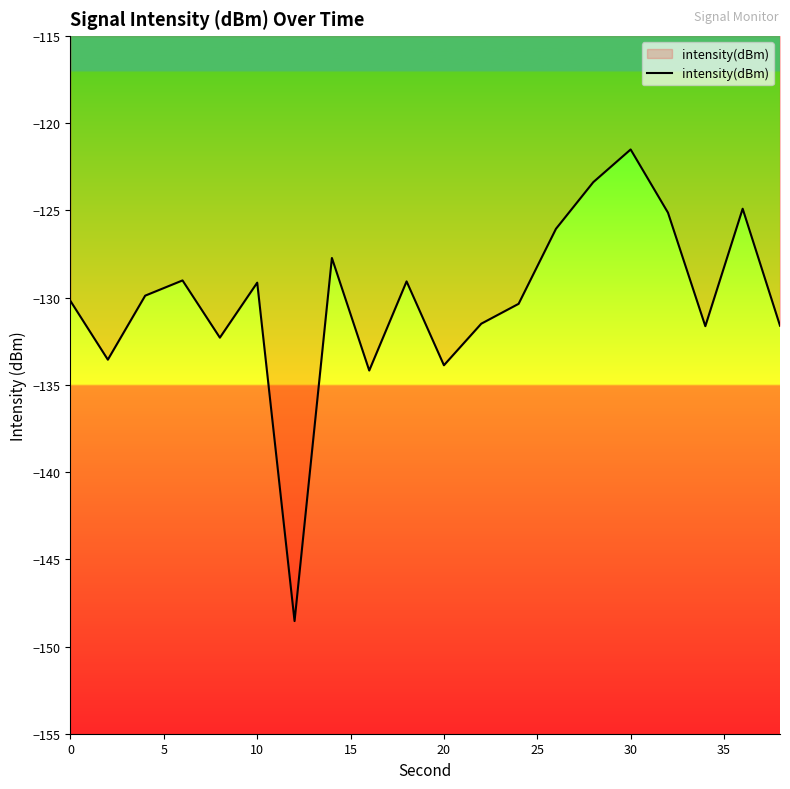

Does the chart have visible grid lines?

No